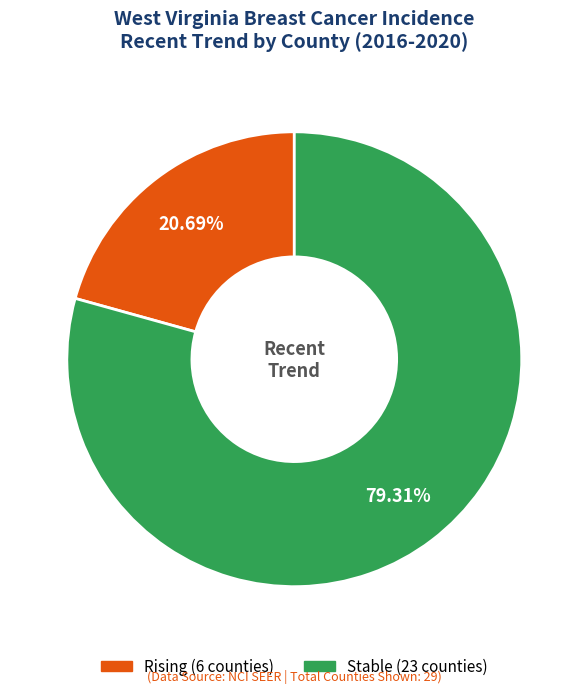

Is there any slice that represents more than half of the pie?

Yes